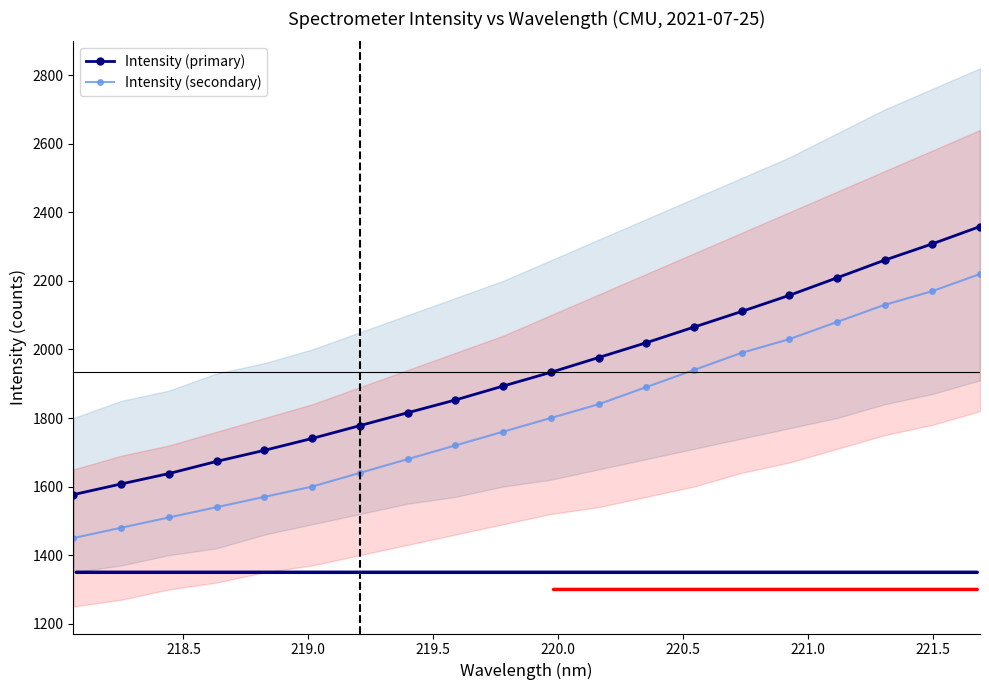

List the series in order of their peak value, highest first.

Intensity (primary), Intensity (secondary)